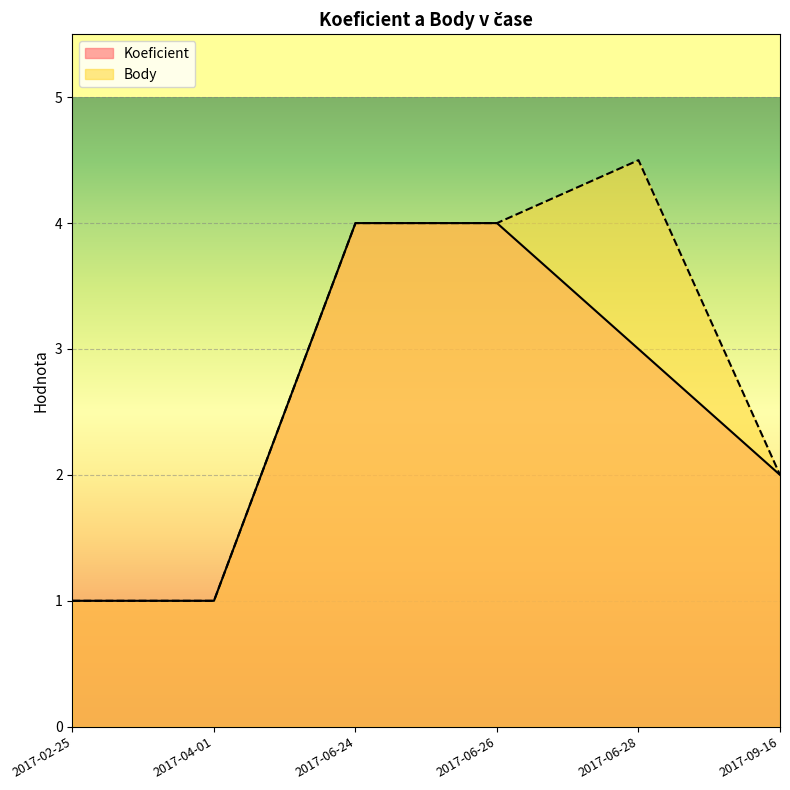

Reading right to left, what are all the values shown in this chart?

Koeficient: 2017-09-16=2.0	2017-06-28=3.0	2017-06-26=4.0	2017-06-24=4.0	2017-04-01=1.0	2017-02-25=1.0
Body: 2017-09-16=2.0	2017-06-28=4.5	2017-06-26=4.0	2017-06-24=4.0	2017-04-01=1.0	2017-02-25=1.0